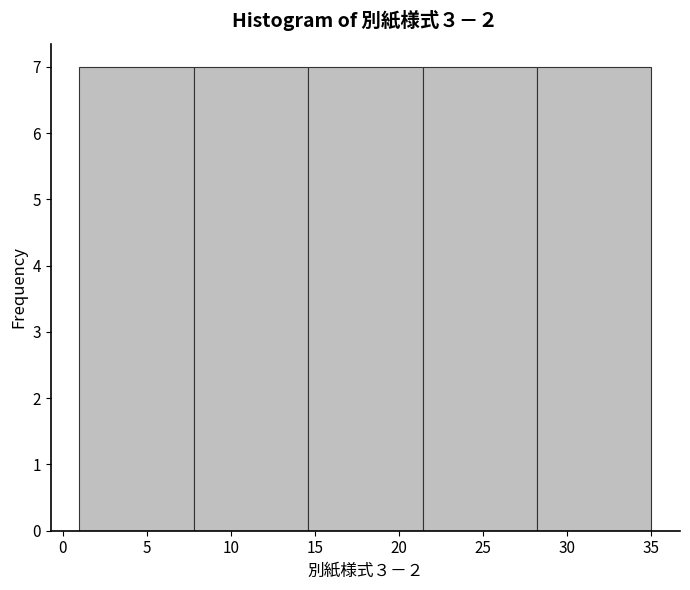

Reading left to right, transcribe this chart: for each bar, give the range it covers on the x-axis and its height. Neither the bar edges nor the heights are printed on the chart, so give them approximately, as read against the axes.

1.0 to 7.8: 7
7.8 to 14.6: 7
14.6 to 21.4: 7
21.4 to 28.2: 7
28.2 to 35.0: 7